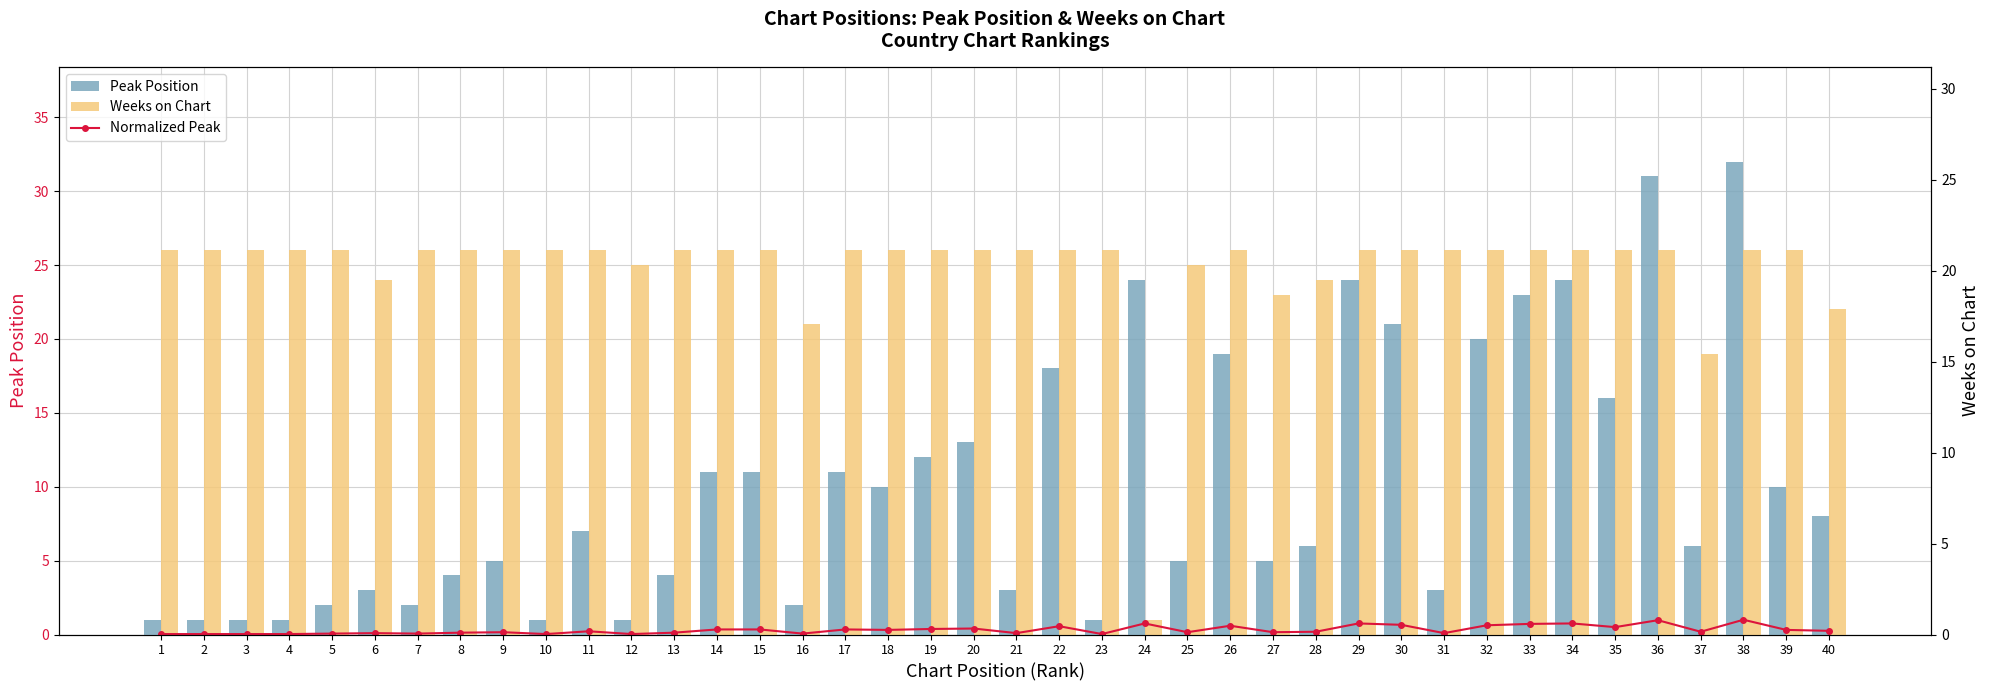

Is it true that Normalized Peak equals 0.2 at 11?

True